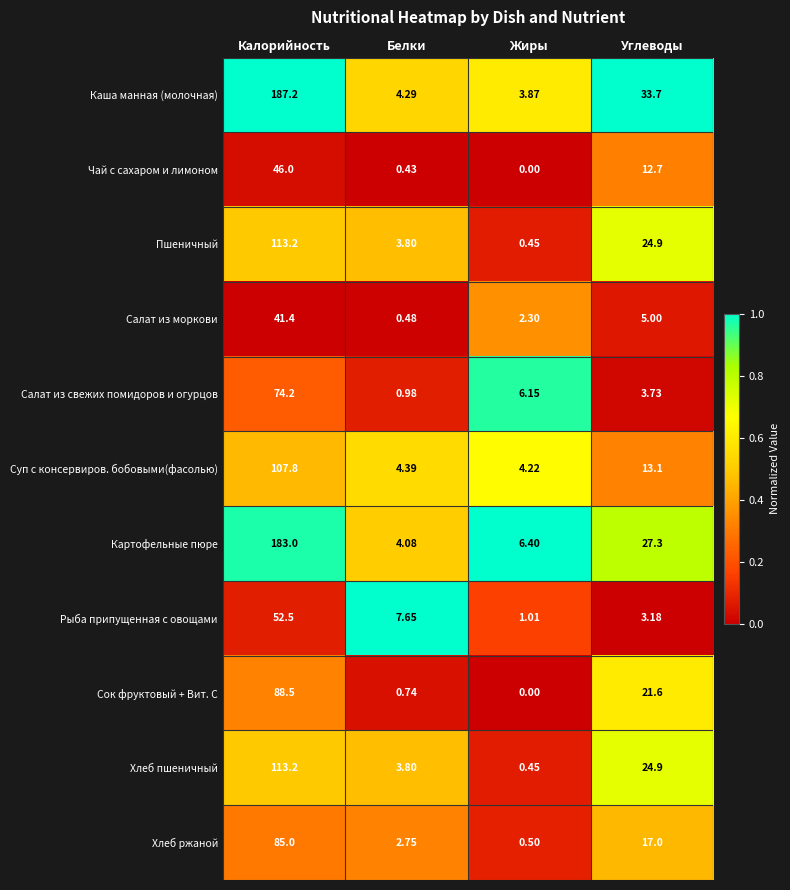

At which label does Чай с сахаром и лимоном reach its peak?

Калорийность